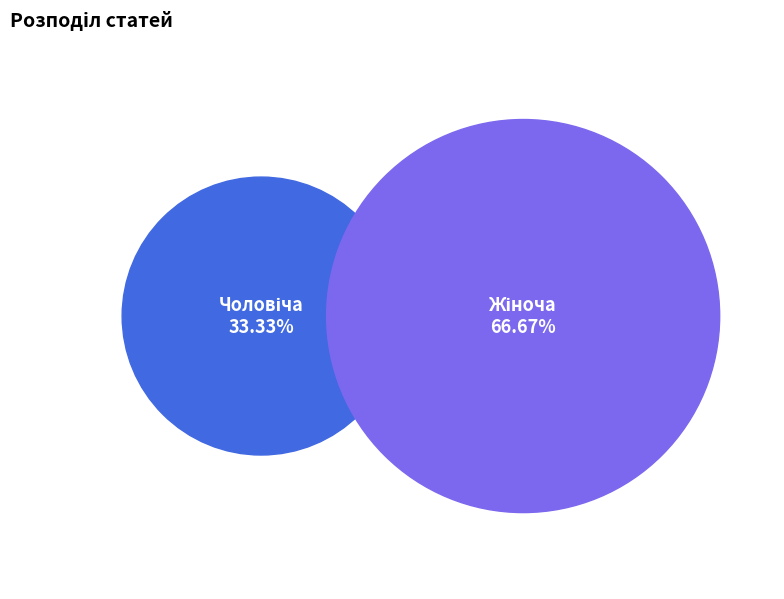

What percentage is the Жіноча slice, to the nearest percent?

67%